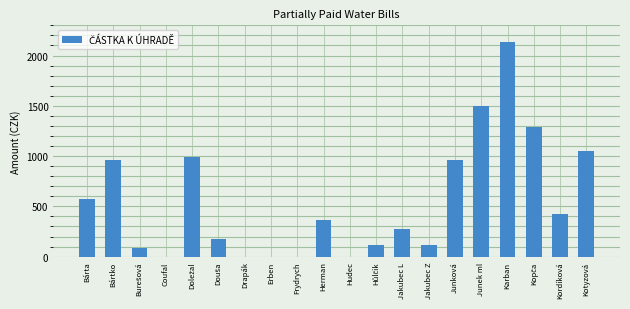

True or false: the data shows 74 at Herman.

False